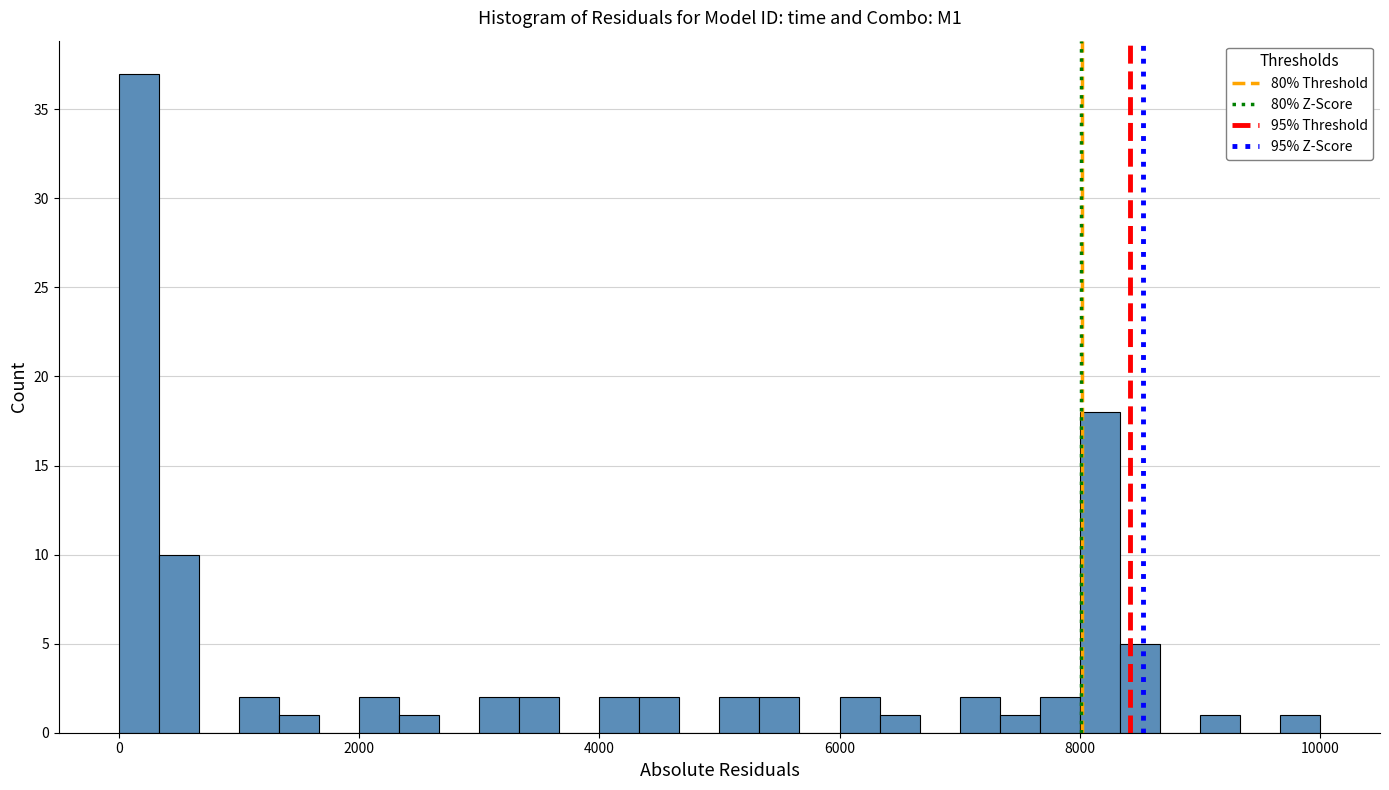

Around what value on the x-axis is the tallest bar? Give the approximate position of its centre, as read against the axis.

200